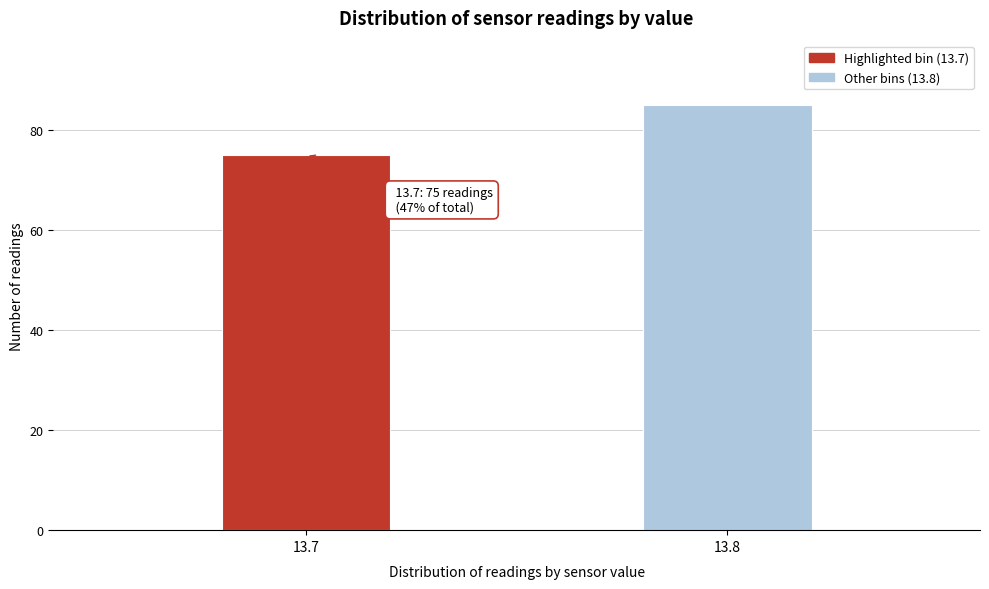

Reading left to right, transcribe all the data shown in this chart.

13.7=75	13.8=85